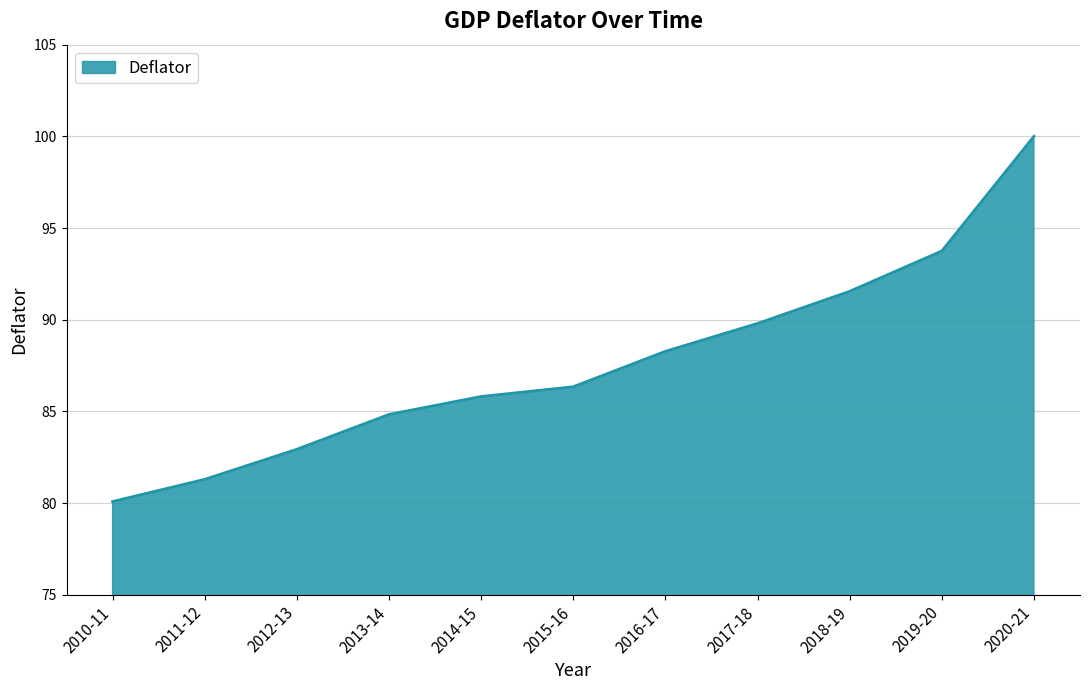

Which label corresponds to the largest value in the chart?

2020-21